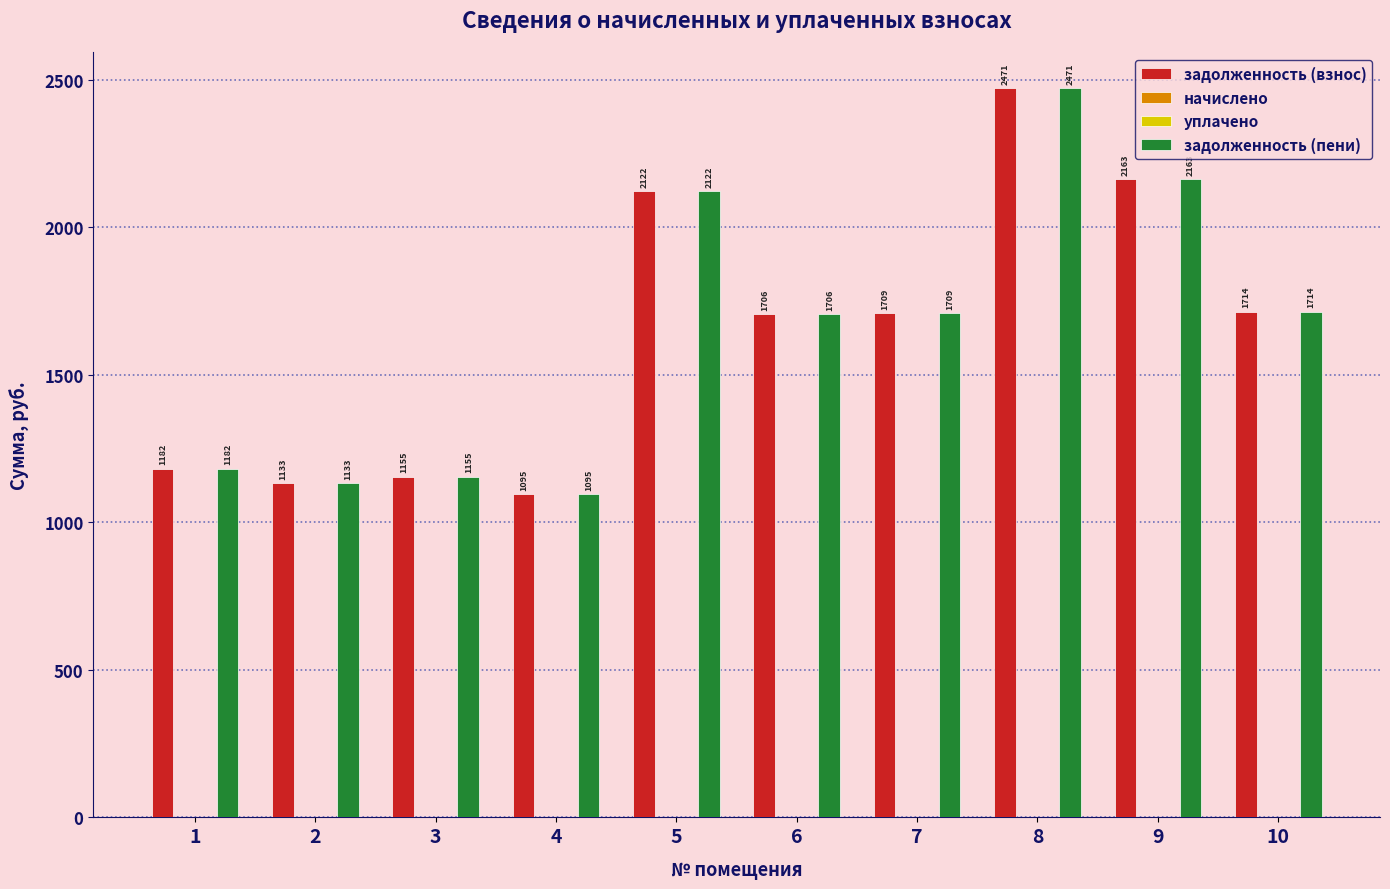

Which series has the largest range (max minus min)?

задолженность (взнос)